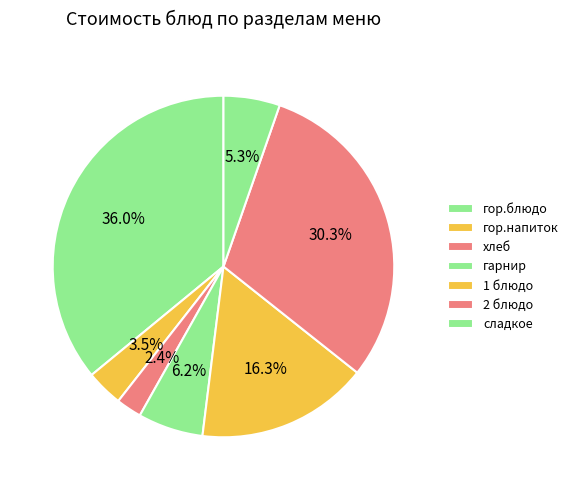

Count the number of slices in the pie.

7